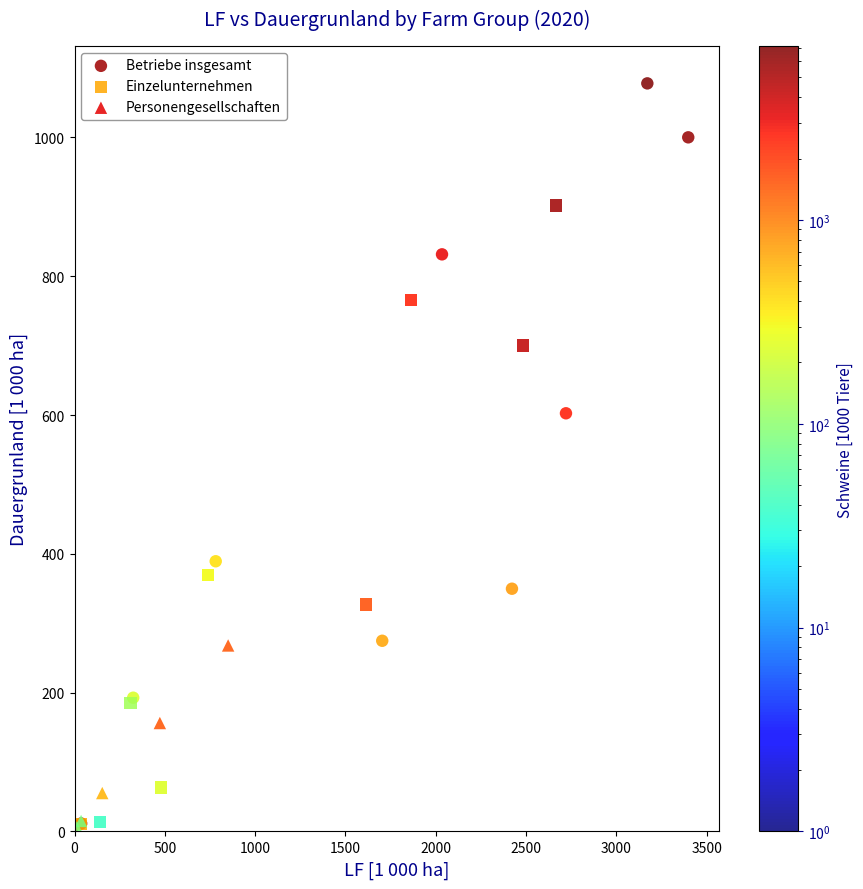

Which series has the widest spread of Y values?

Betriebe insgesamt